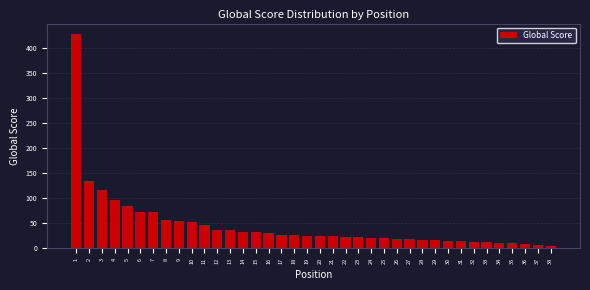

What is the difference between the maximum and second lowest values?

420